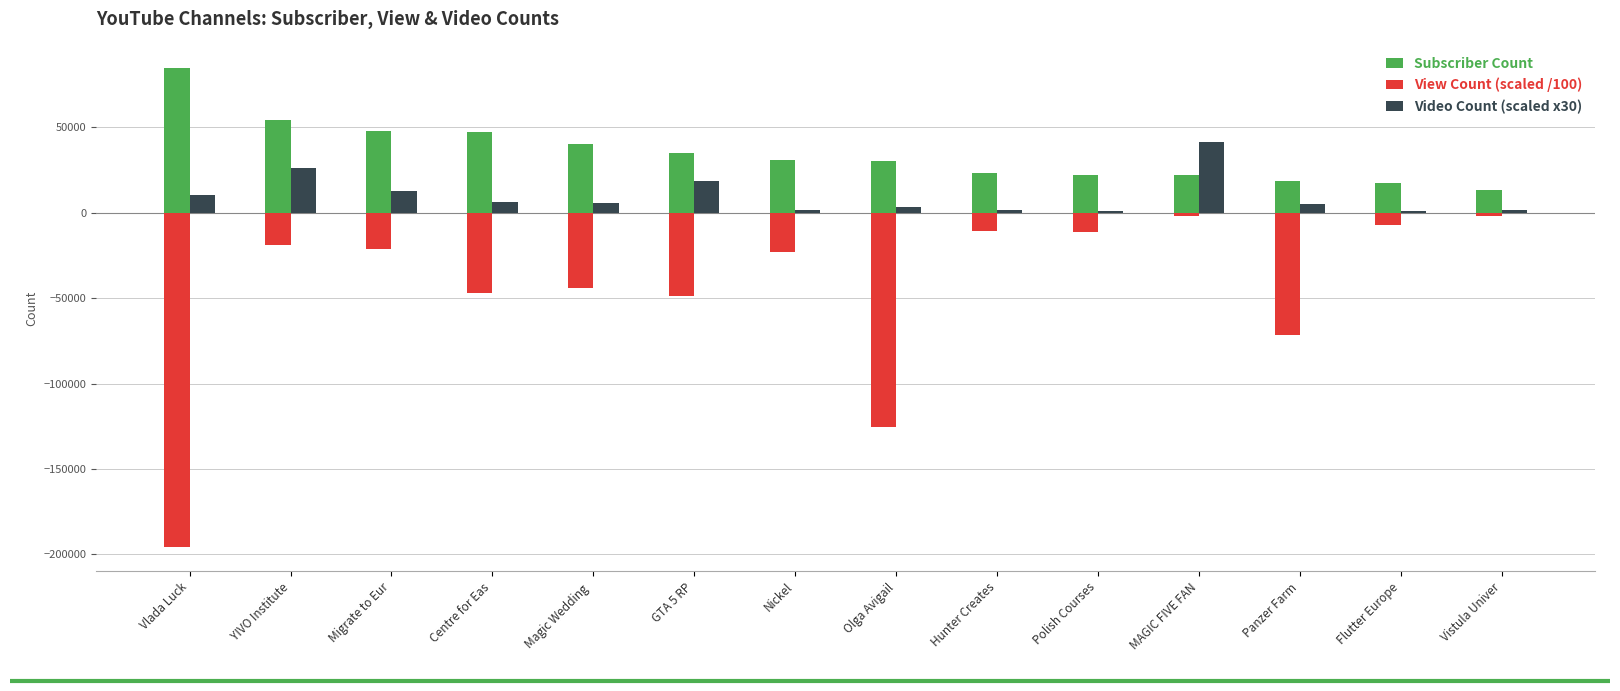

True or false: Subscriber Count has a value of 36406.0 at Hunter Creates.

False